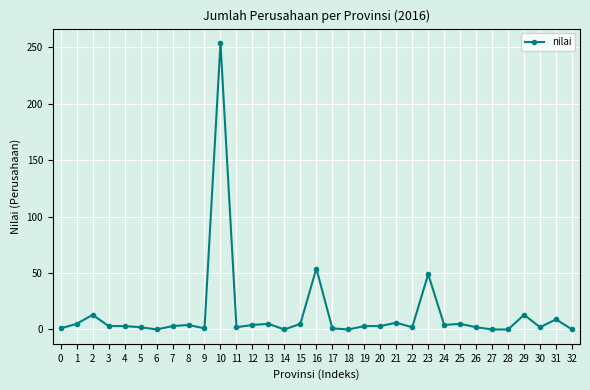

The chart shows a value of 13 at 2. True or false?

True